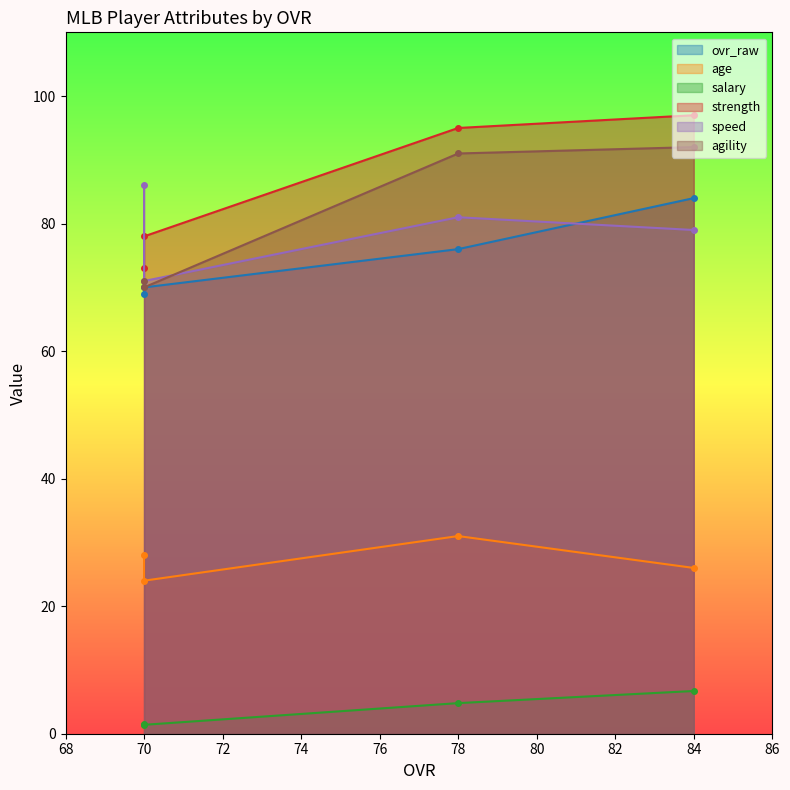

What is the average value of the ovr_raw series?

74.8